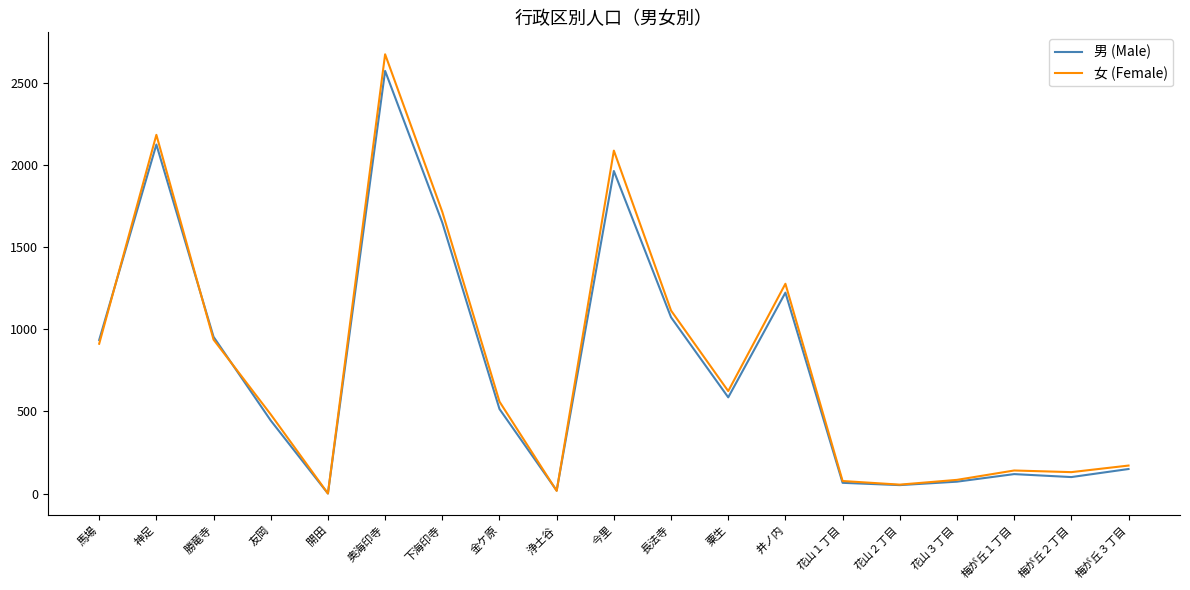

Which series has the largest range (max minus min)?

女 (Female)